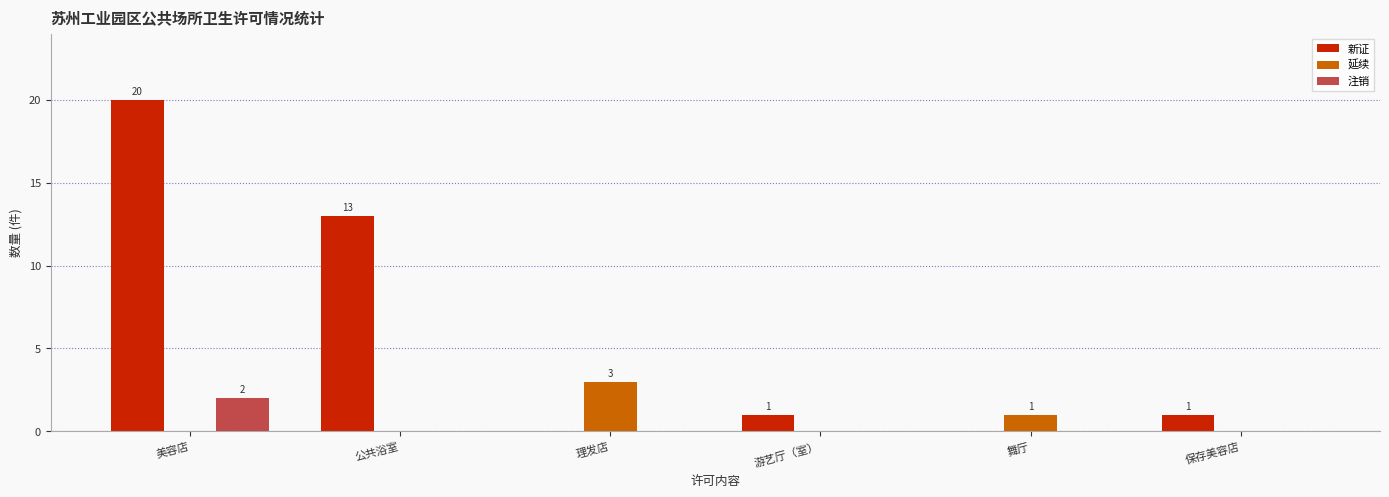

At which category is the sum across all series the highest?

美容店